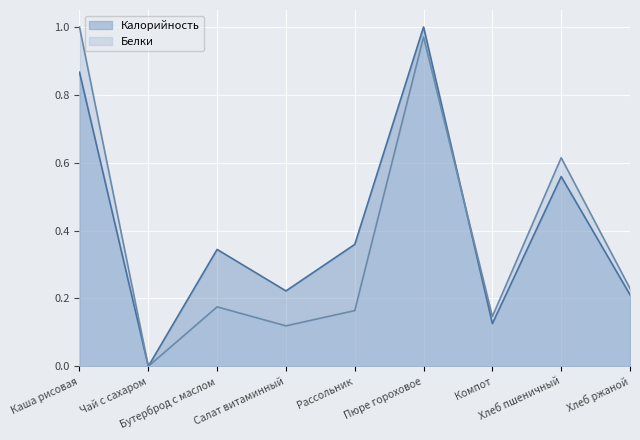

What is the approximate value of Калорийность at Хлеб пшеничный?

0.6